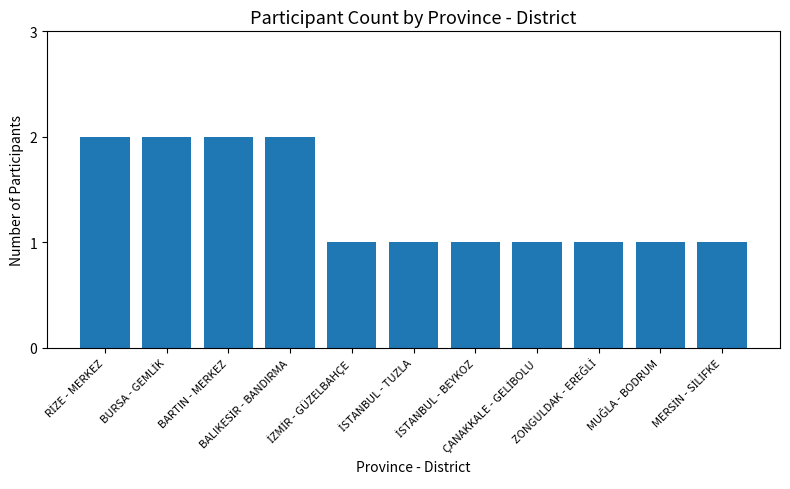

What is the value of the 3rd bar from the left?

2